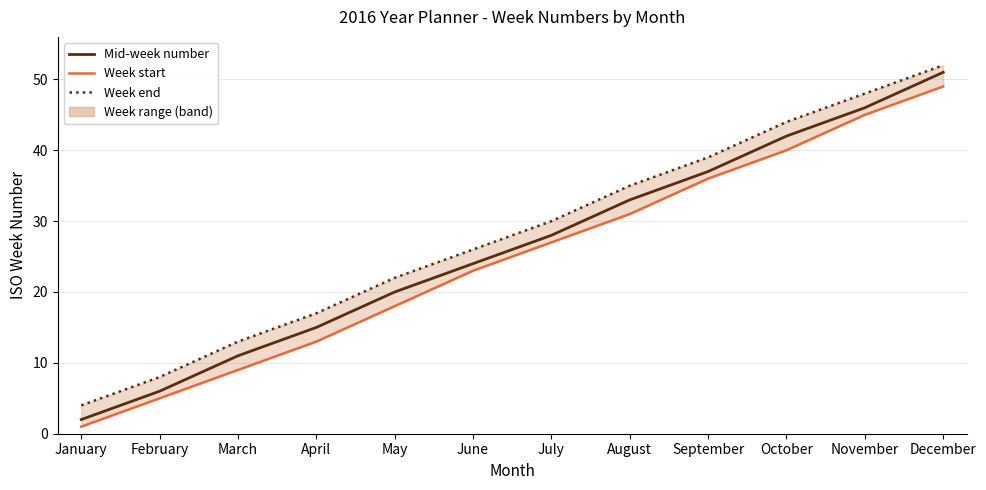

What is the maximum value shown in the chart?

52